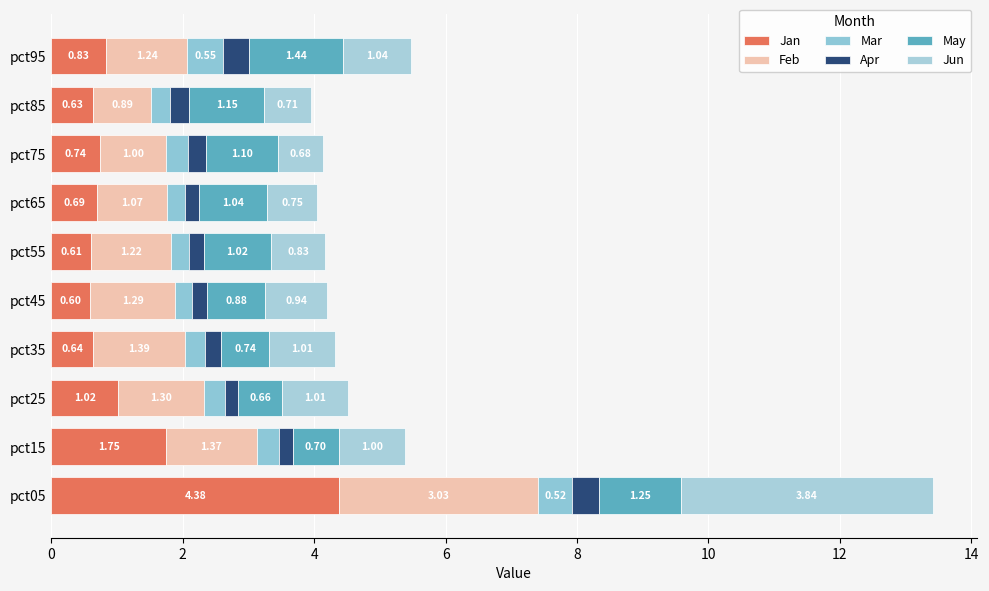

Count the number of data series in this chart.

6